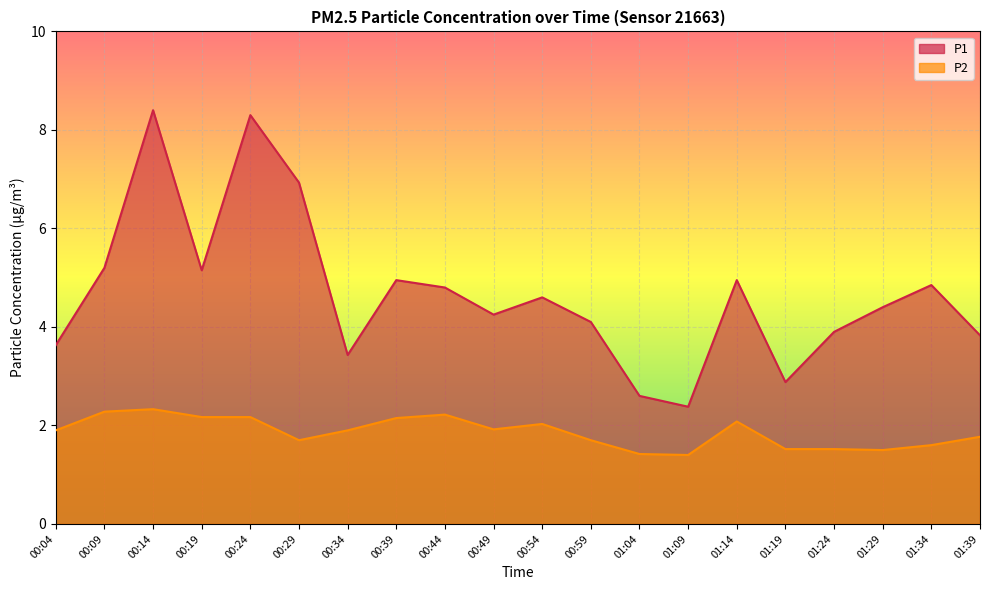

In P2, how many points are lower than both neighbors (excluding endpoints)?

4